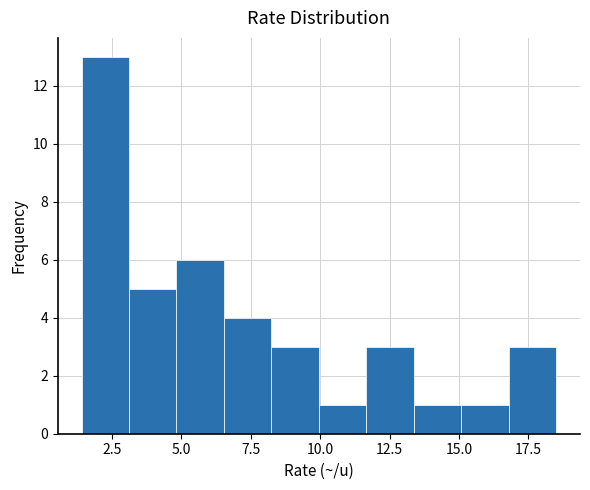

Read against the x-axis, roughly where is the centre of the tallest bar?

2.5